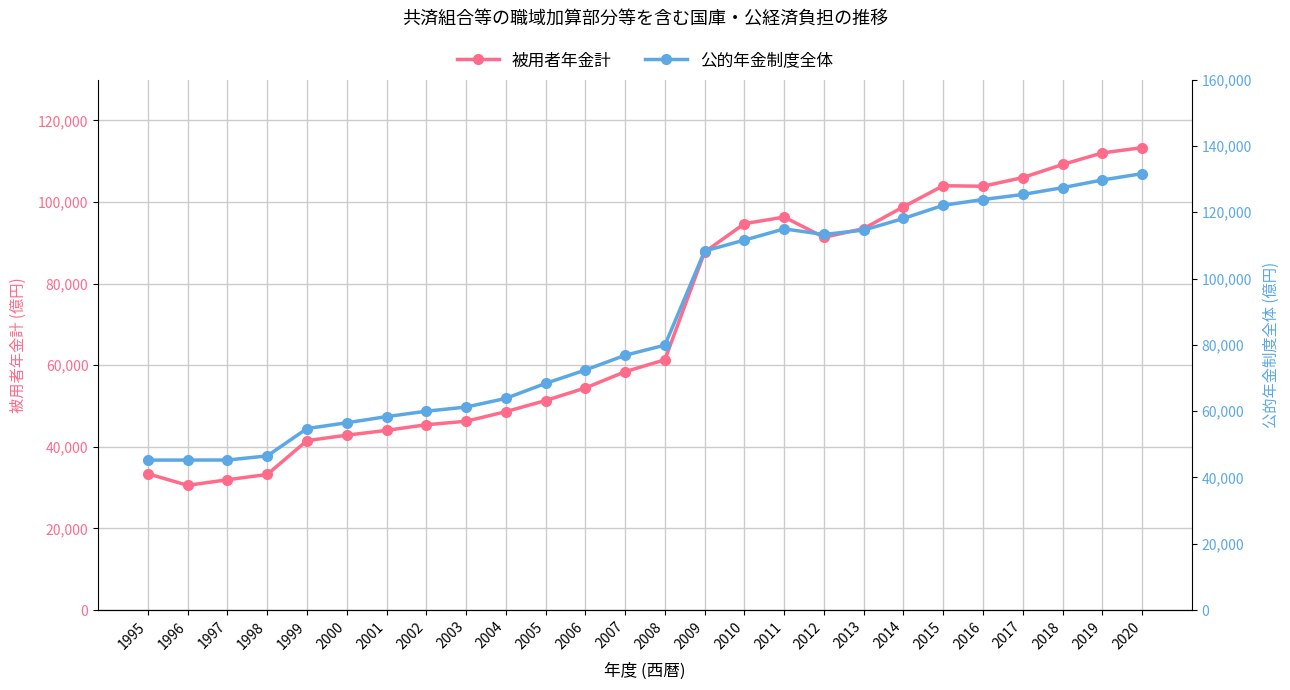

What is the value of the 公的年金制度全体 point at the 23rd from the left?

125340